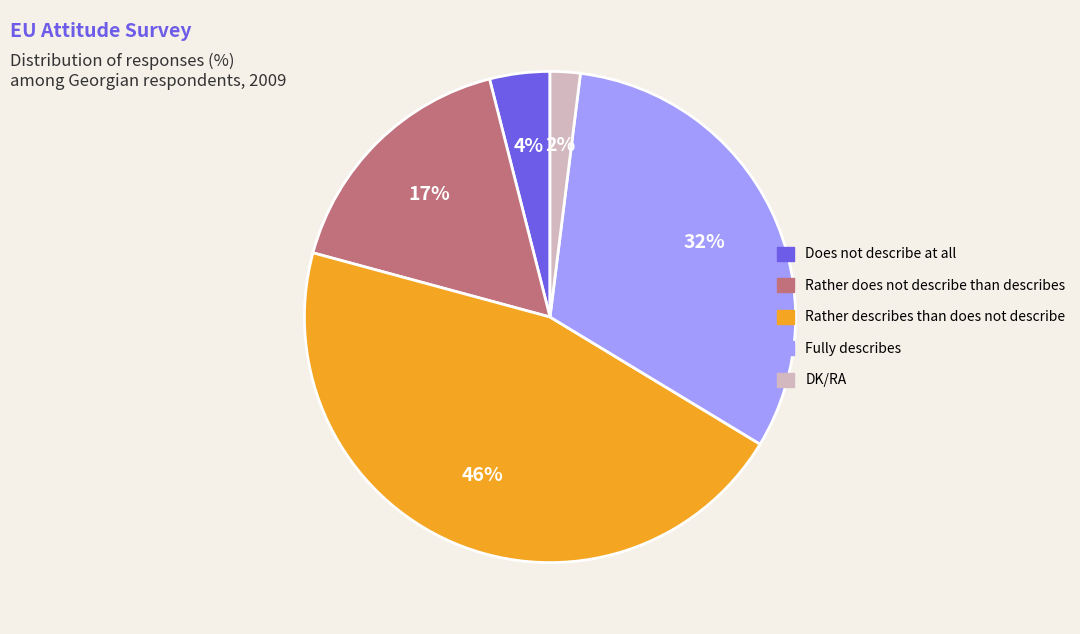

What is the ratio of the value at Rather does not describe than describes to the value at Does not describe at all?

4.2